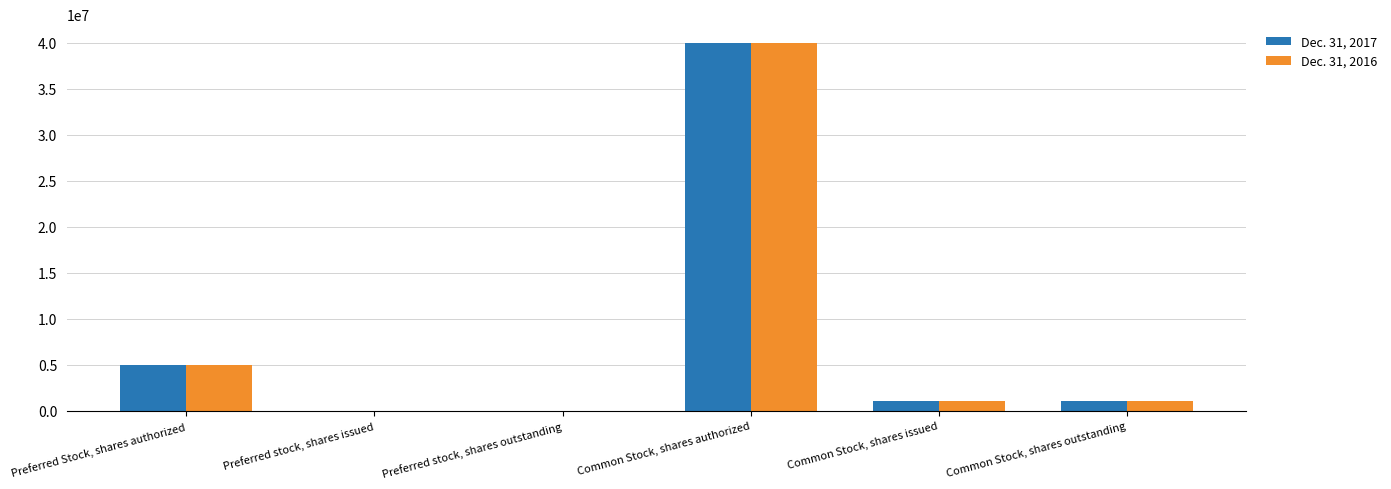

Count the number of categories in the chart.

6